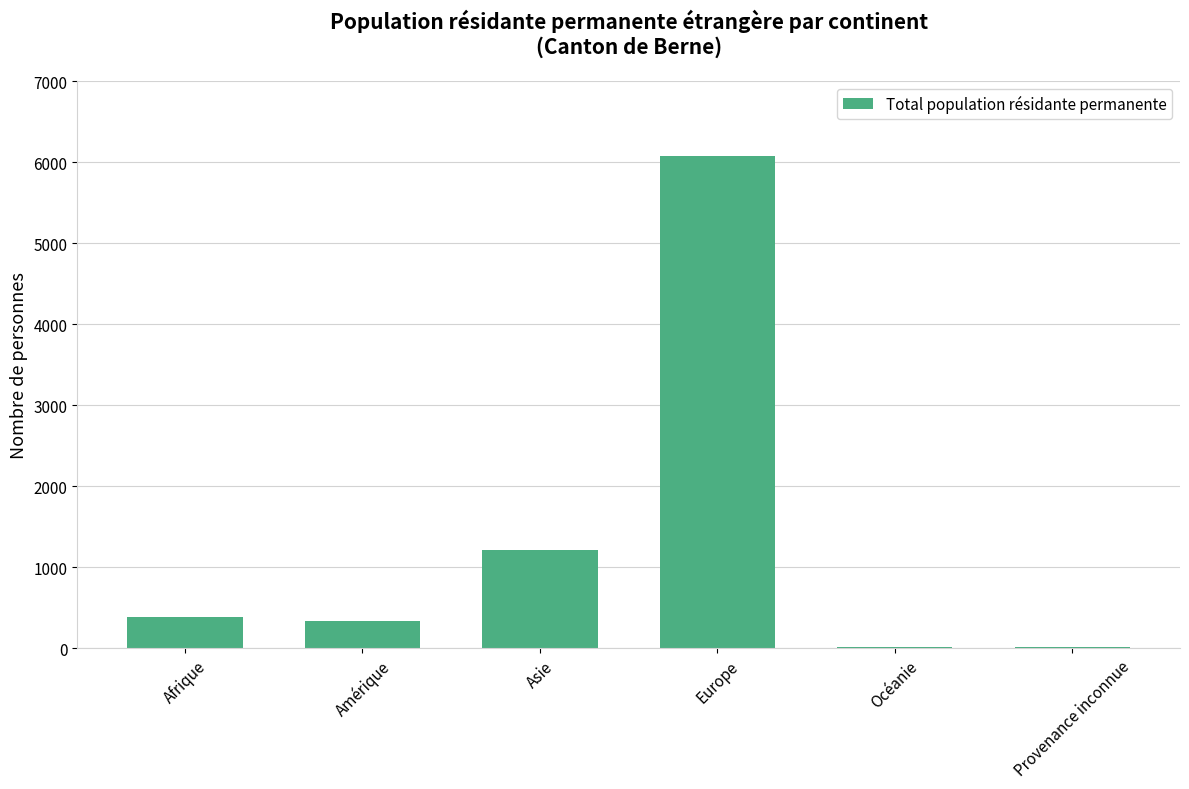

True or false: the data shows 336 at Amérique.

True